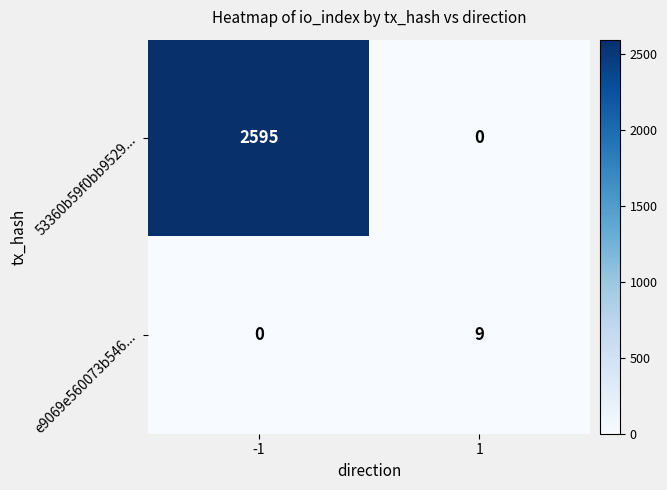

Rank the series by their maximum value, from highest to lowest.

53360b59f0bb9529..., e9069e560073b546...